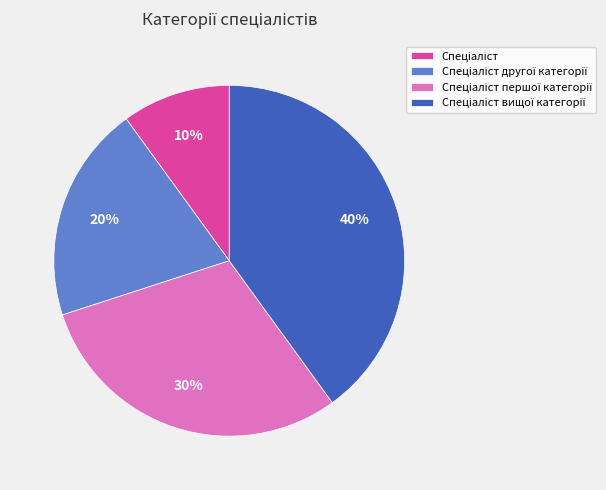

Does any single category account for the majority?

No